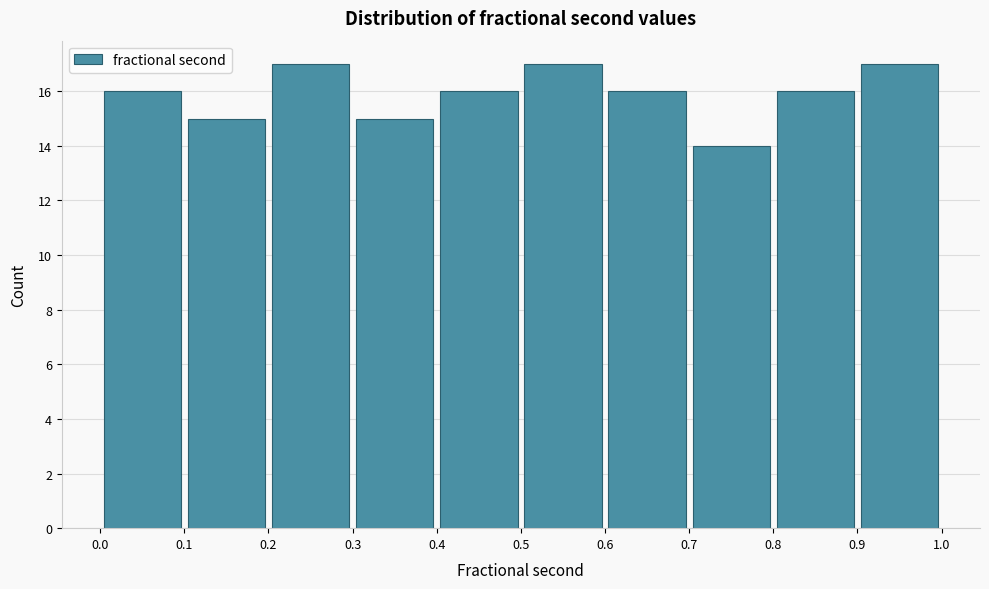

Reading left to right, transcribe this chart: for each bar, give the range it covers on the x-axis and its height. The values are not printed on the chart, so give them approximately, as read against the axis.

0.0 to 0.1: 16
0.1 to 0.2: 15
0.2 to 0.3: 17
0.3 to 0.4: 15
0.4 to 0.5: 16
0.5 to 0.6: 17
0.6 to 0.7: 16
0.7 to 0.8: 14
0.8 to 0.9: 16
0.9 to 1.0: 17